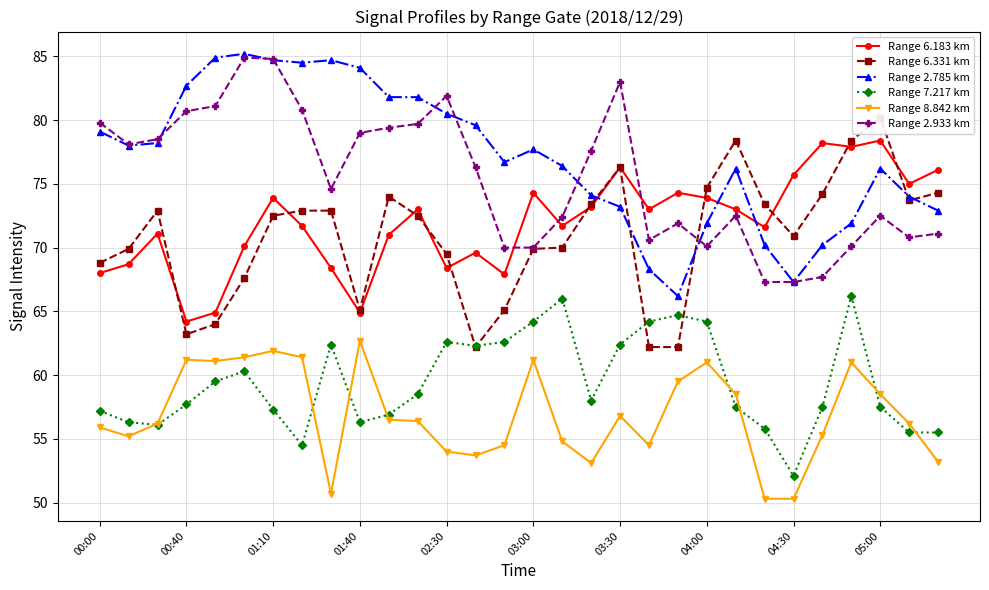

How many lines are shown in the chart?

6